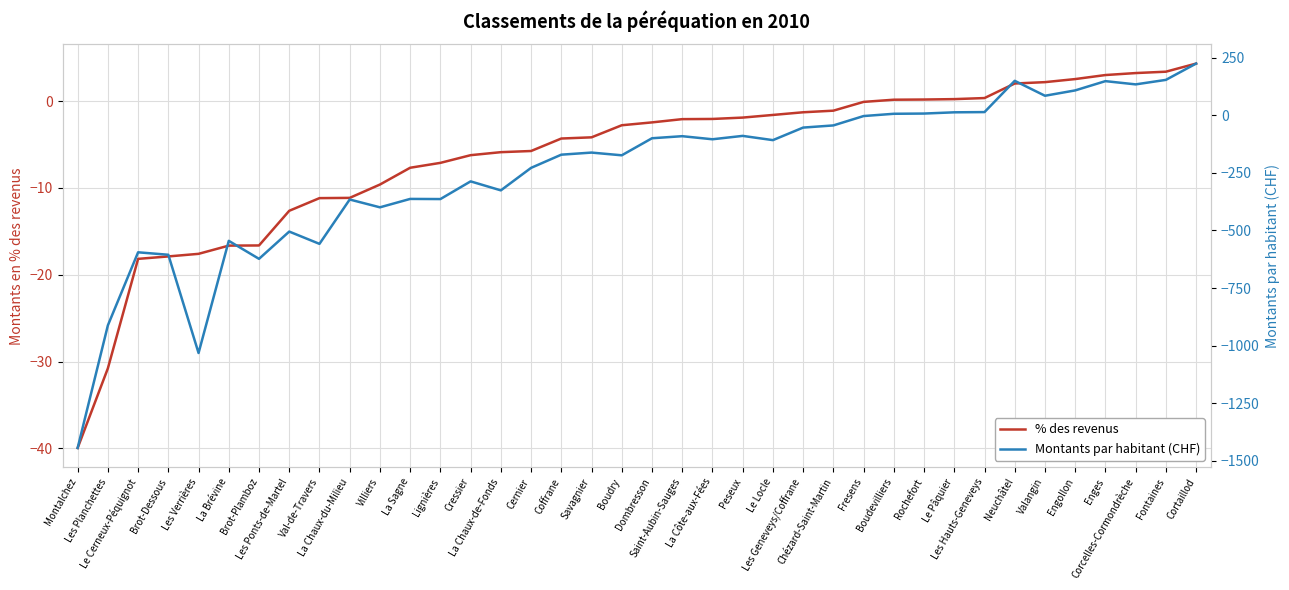

What is the difference between the maximum and minimum values in the Montants par habitant (CHF) series?

1670.5